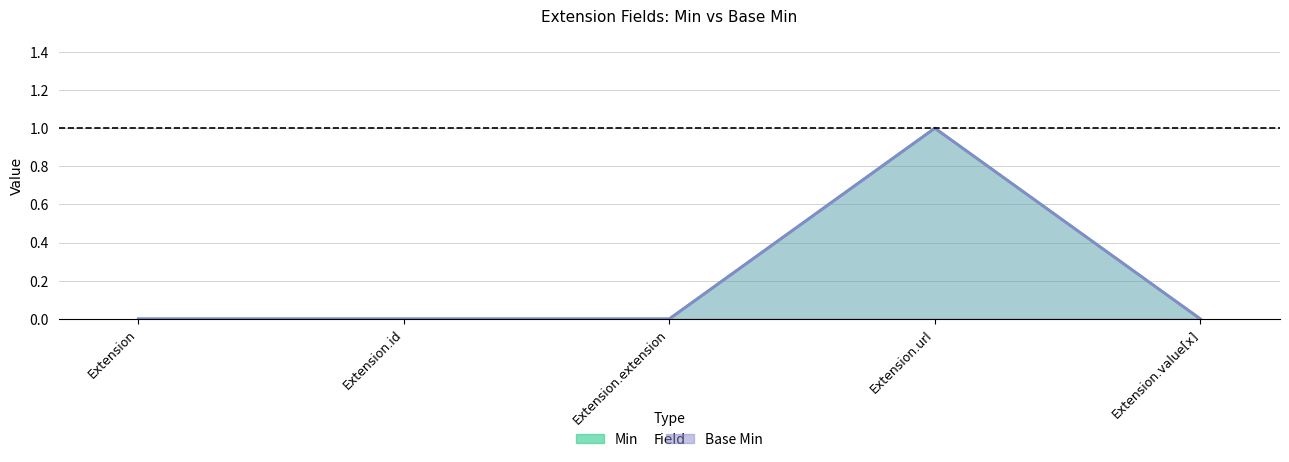

What is the value of the Base Min point at the 4th from the left?

1